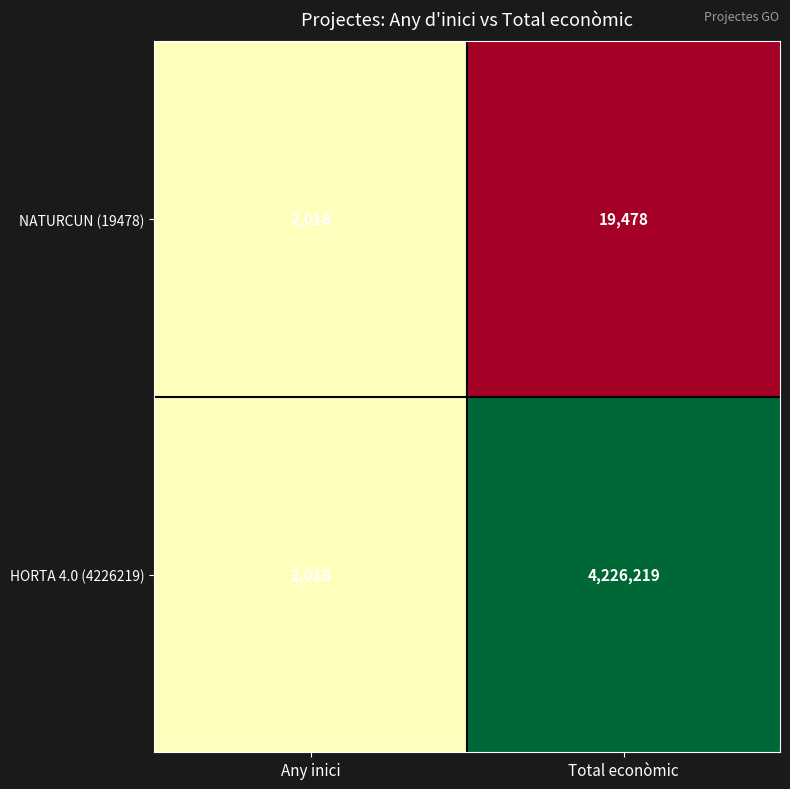

Which series has the largest total across all categories?

HORTA 4.0 (4226219)